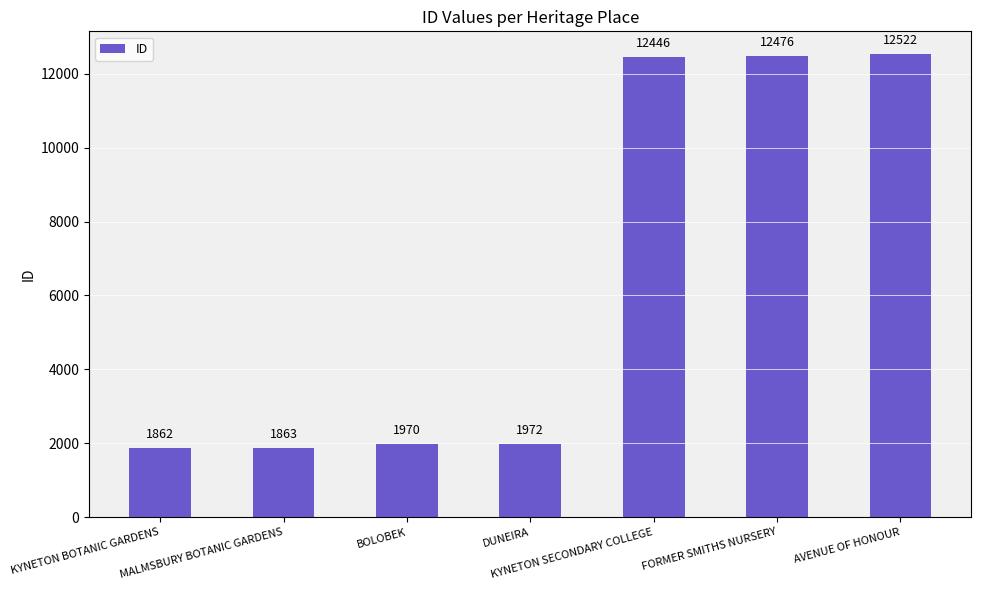

What is the label of the 2nd bar from the right?

FORMER SMITHS NURSERY